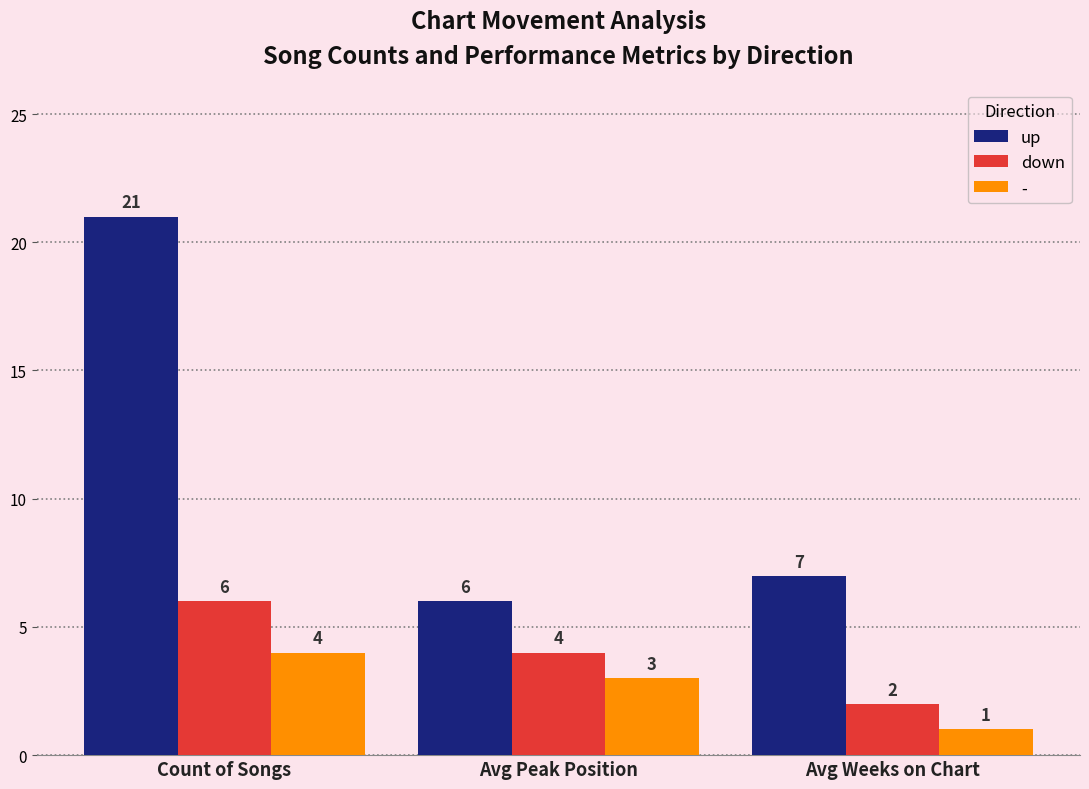

What is the total value across all series at Avg Peak Position?

13